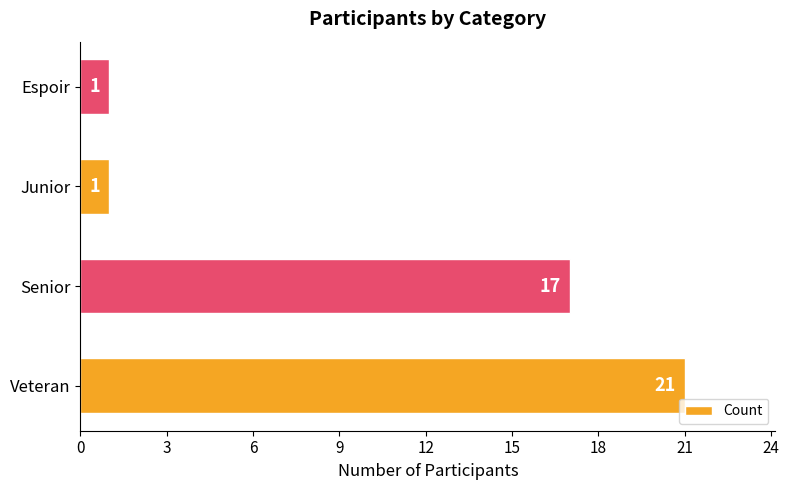

Reading top to bottom, transcribe all the data shown in this chart.

1	1	17	21